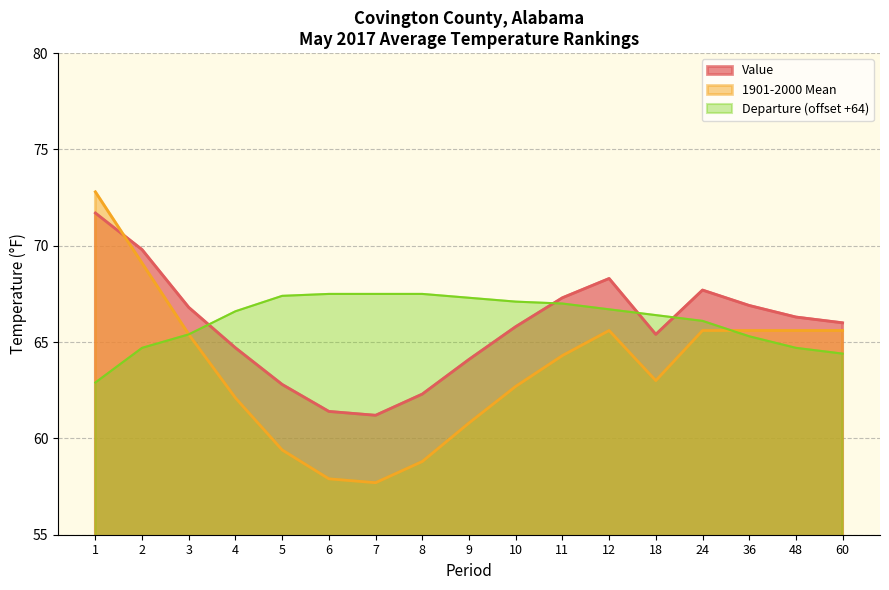

In Value, how many points are lower than both neighbors (excluding endpoints)?

2